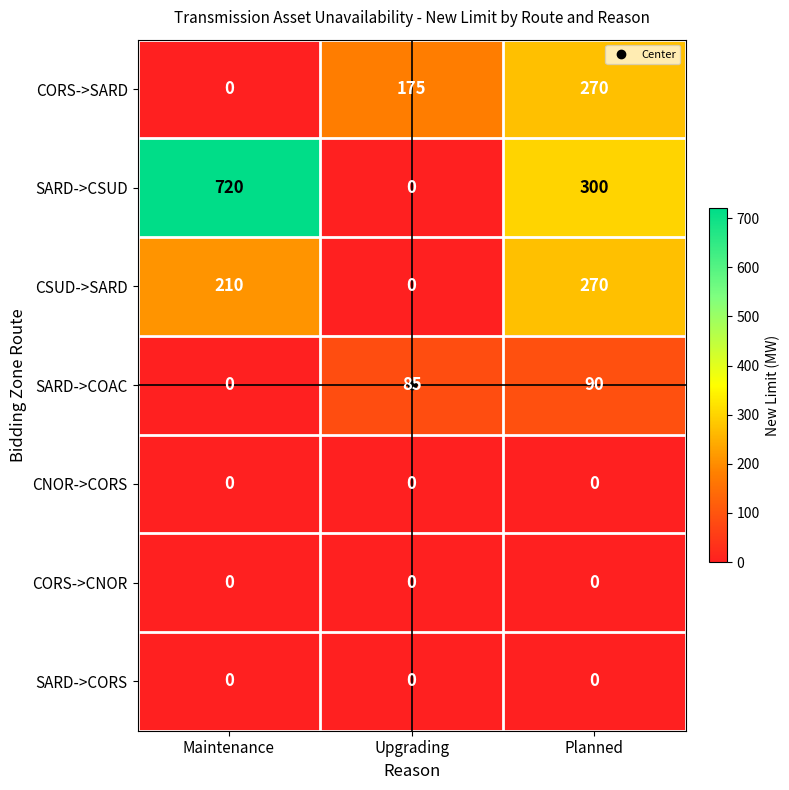

What is the total value across all series at Planned?

930